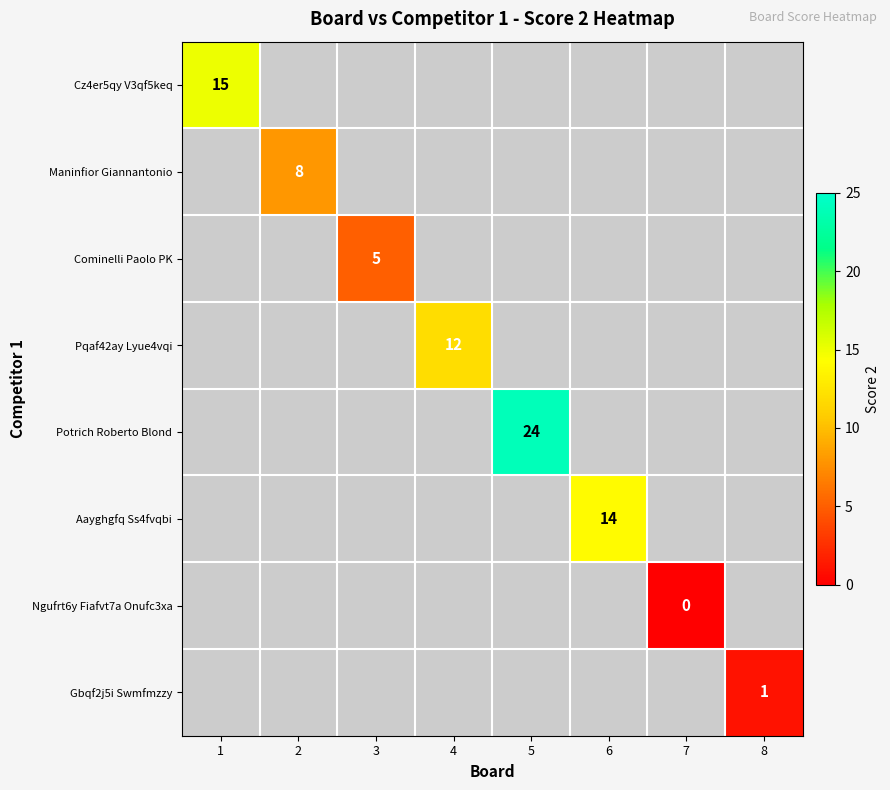

The value of Cz4er5qy V3qf5keq at 1 is 25. True or false?

False